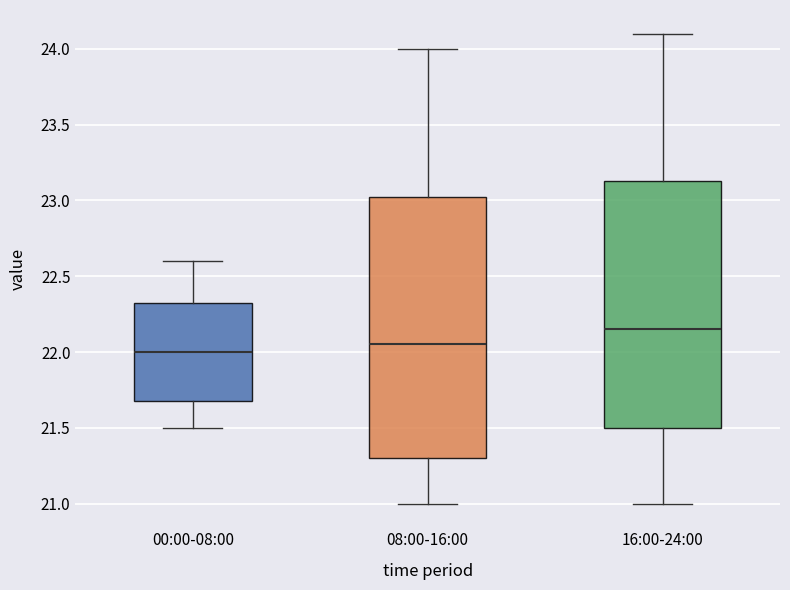

Comparing the boxes themselves (not the whiskers), which one is the tallest?

08:00-16:00